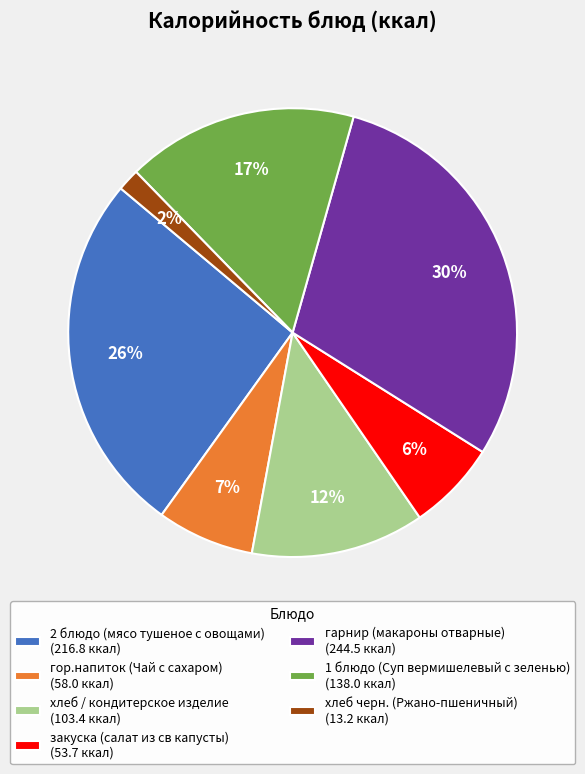

Combined, do гарнир (макароны отварные) (244.5 ккал) and 2 блюдо (мясо тушеное с овощами) (216.8 ккал) account for over 50%?

Yes